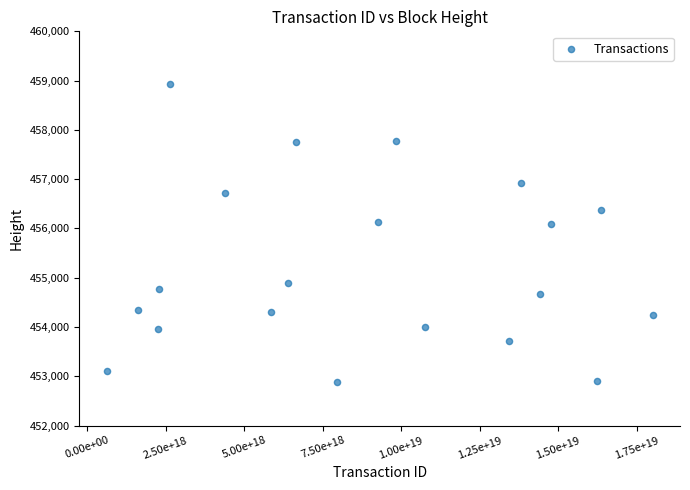

What is the range of X values (max minus min)?

17391230899253213184